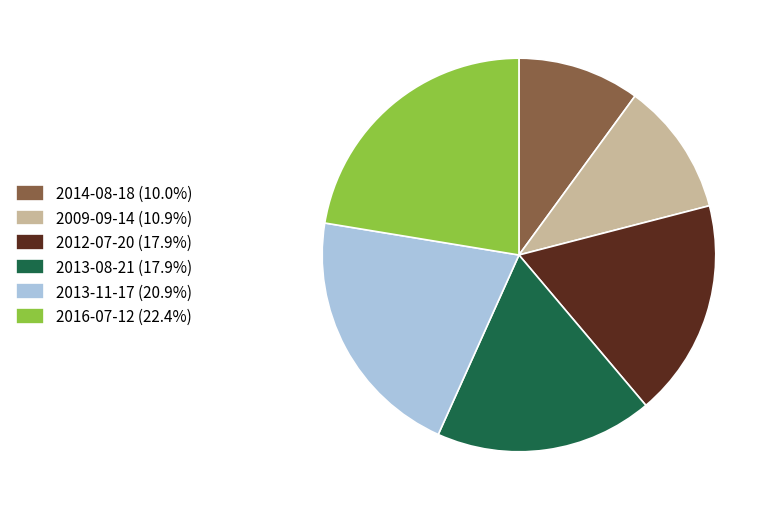

What is the ratio of the value at 2012-07-20 (17.9%) to the value at 2013-08-21 (17.9%)?

1.0